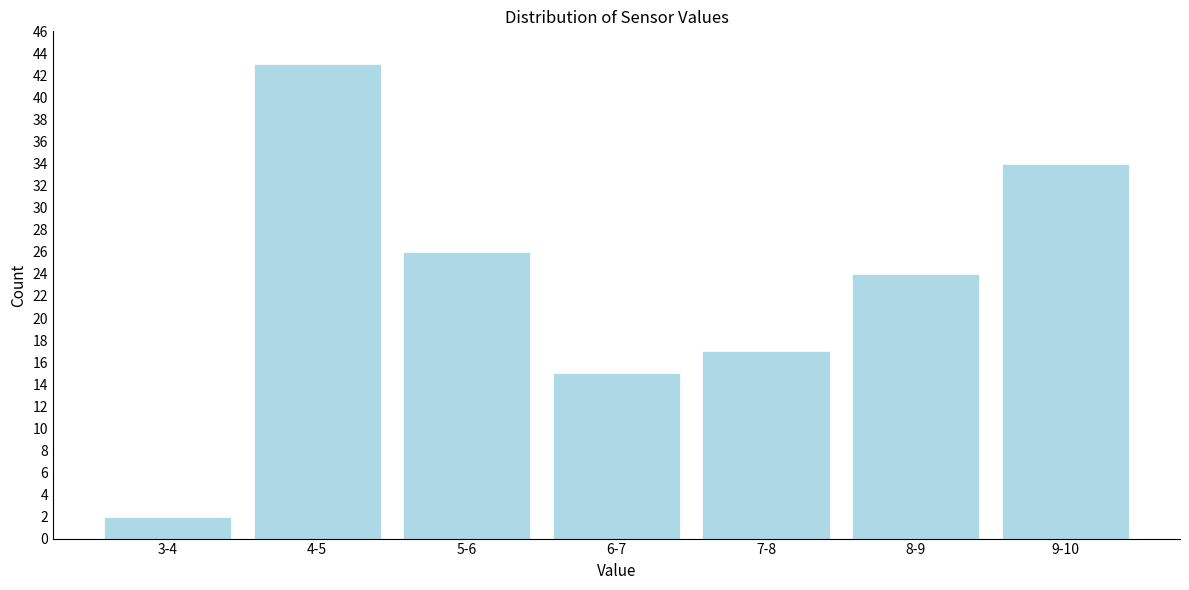

Reading right to left, transcribe all the data shown in this chart.

9-10=34	8-9=24	7-8=17	6-7=15	5-6=26	4-5=43	3-4=2